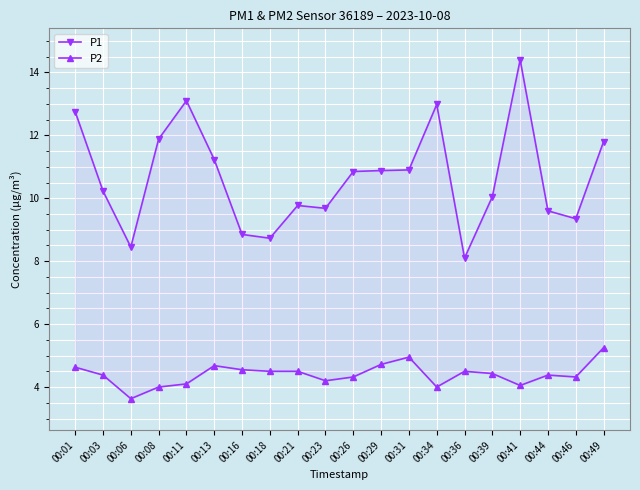

What is the difference between the P2 values at 00:26 and 00:16?

0.2